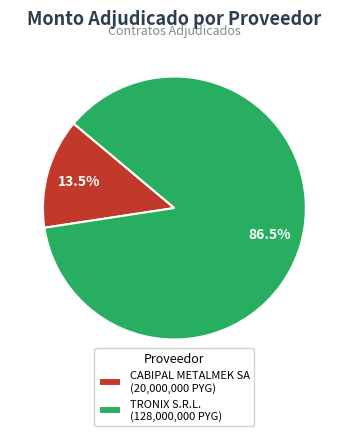

What is the smallest slice in the pie chart?

CABIPAL METALMEK SA